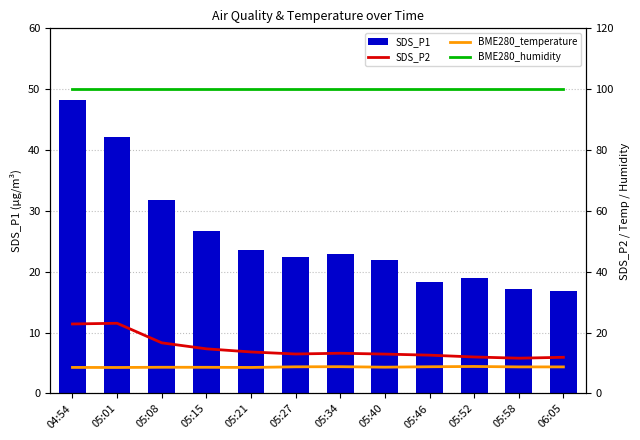

Which series has the largest range (max minus min)?

SDS_P1